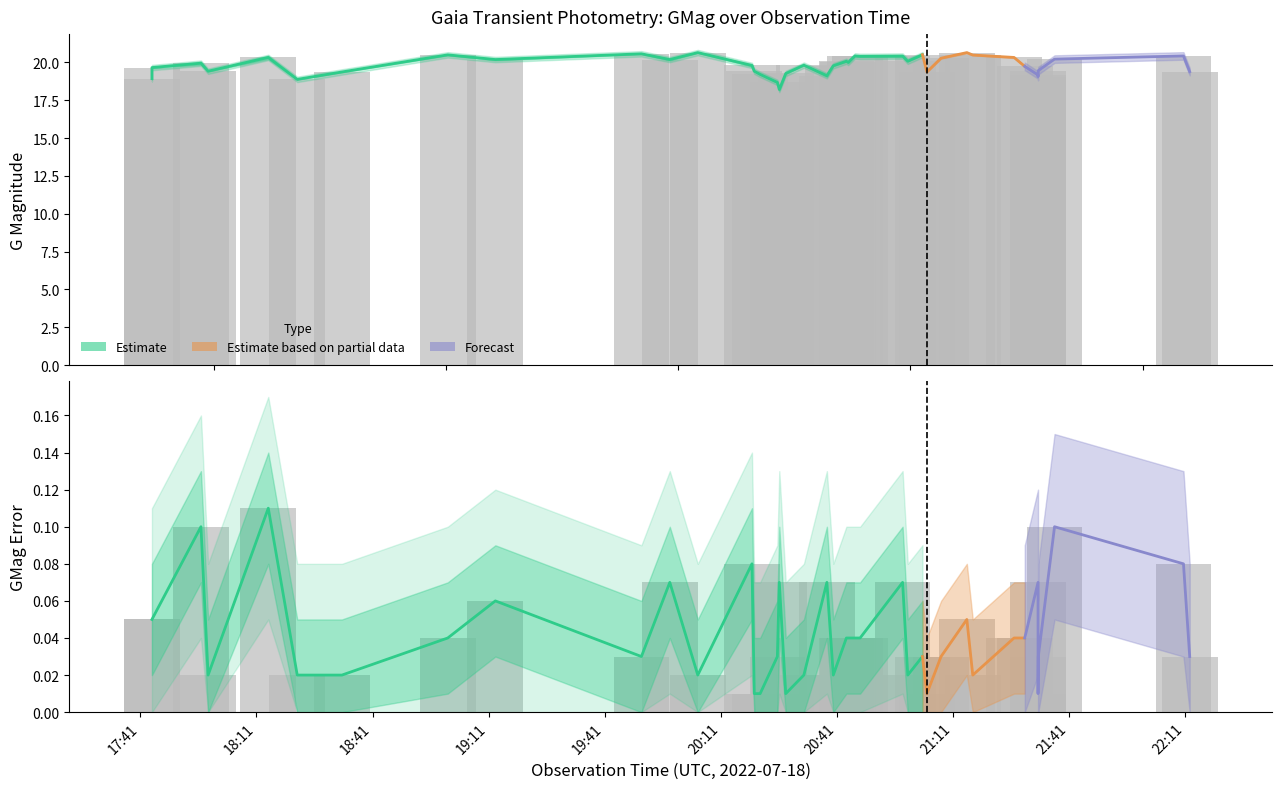

What is the difference between the maximum and minimum values in the GMag_upper series?

2.4